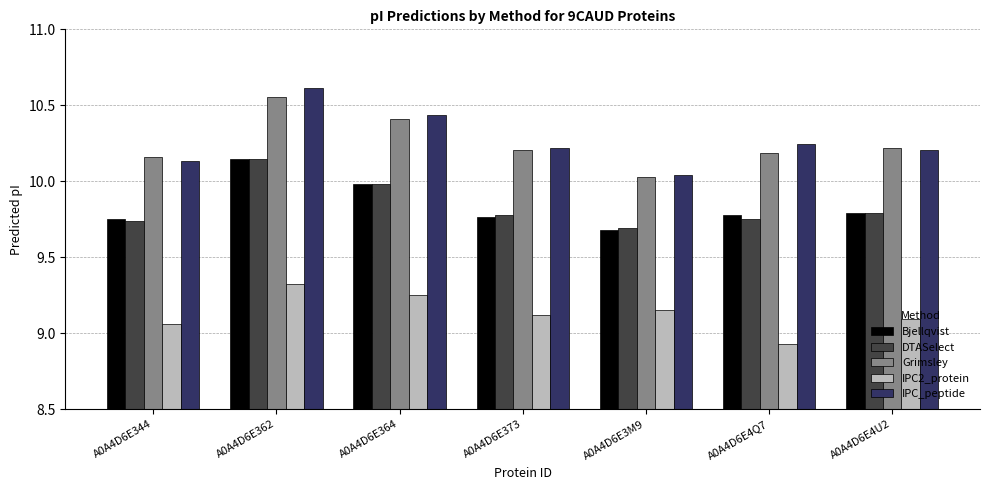

Which series changed the most between A0A4D6E3M9 and A0A4D6E4U2?

Grimsley